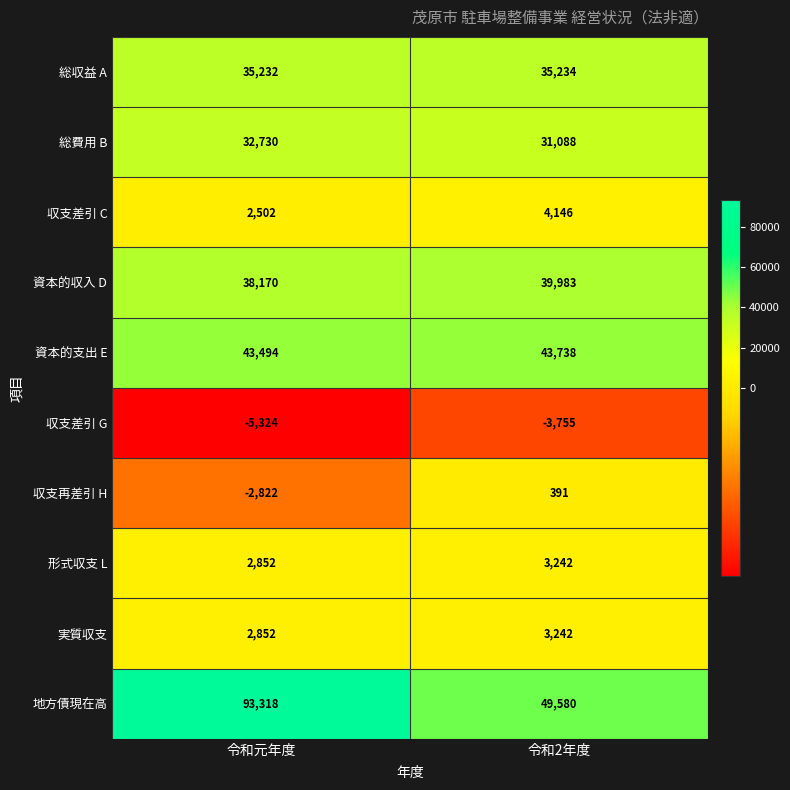

The value of 地方債現在高 at 令和2年度 is 49580. True or false?

True